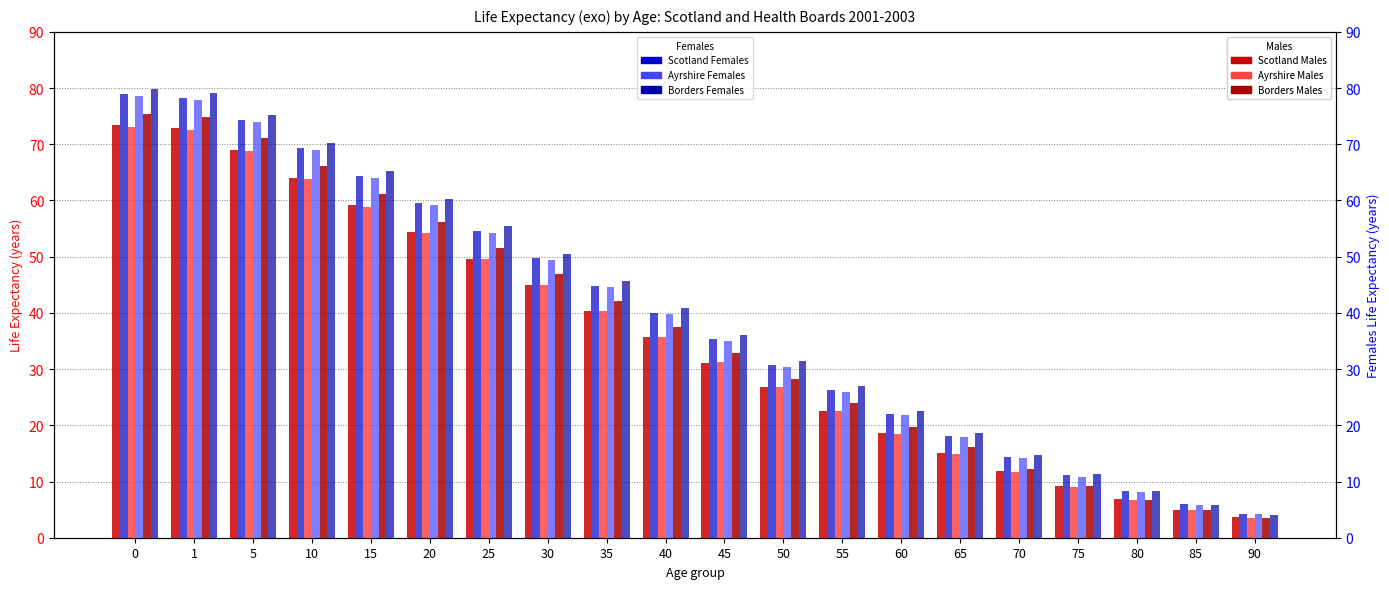

Rank the series at 40 from highest to lowest value.

Borders Females, Scotland Females, Ayrshire Females, Borders Males, Scotland Males, Ayrshire Males